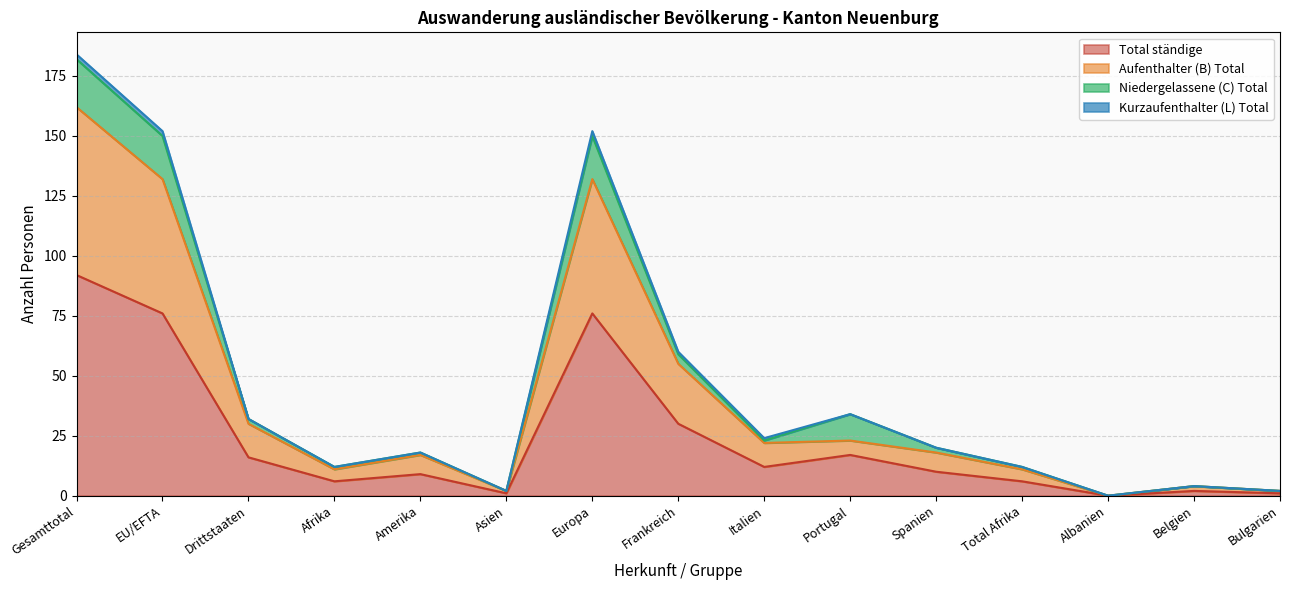

Which series has the largest range (max minus min)?

Total ständige ausländische